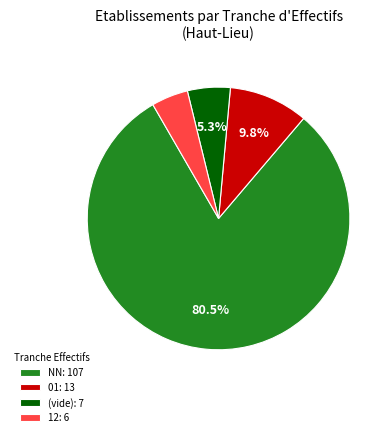

How many slices are in this pie chart?

4